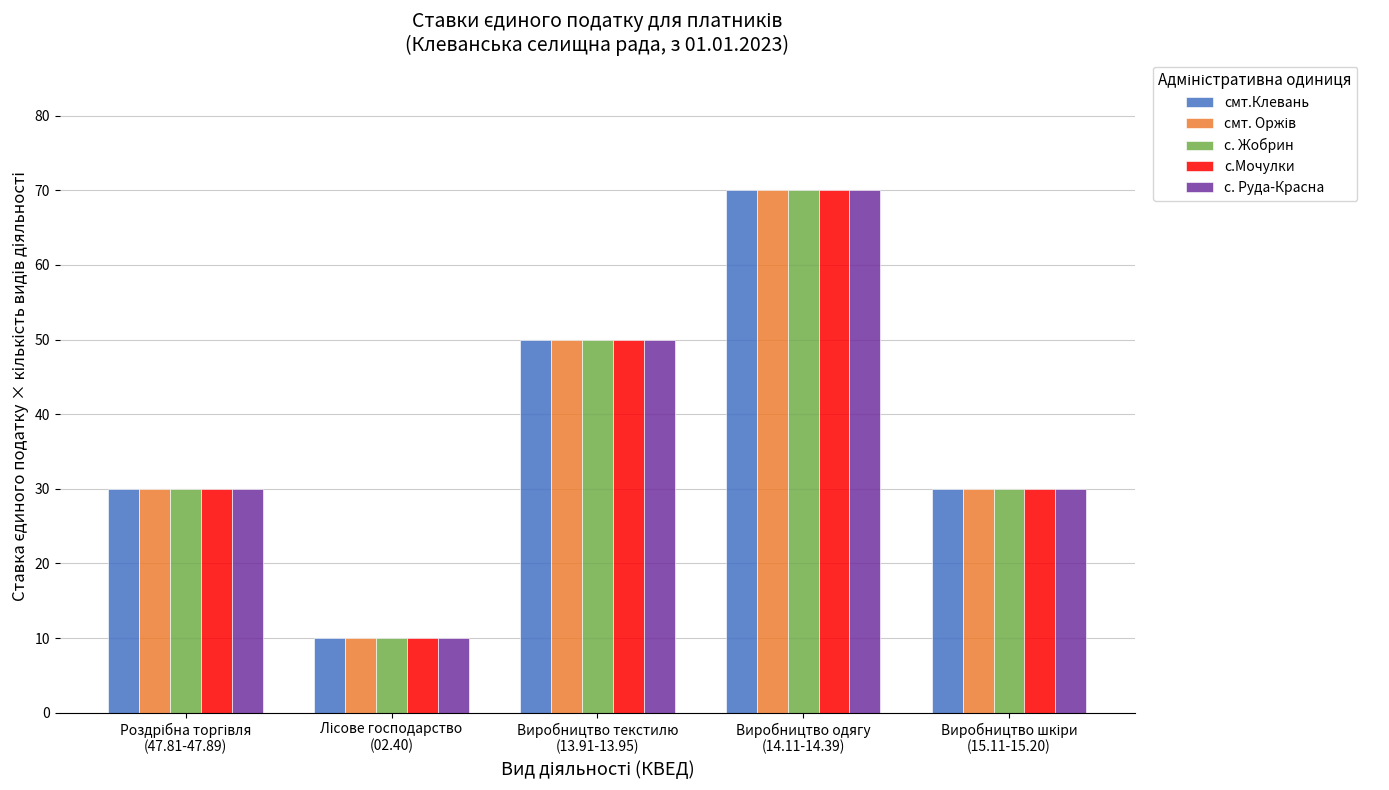

How many groups of bars are there?

5